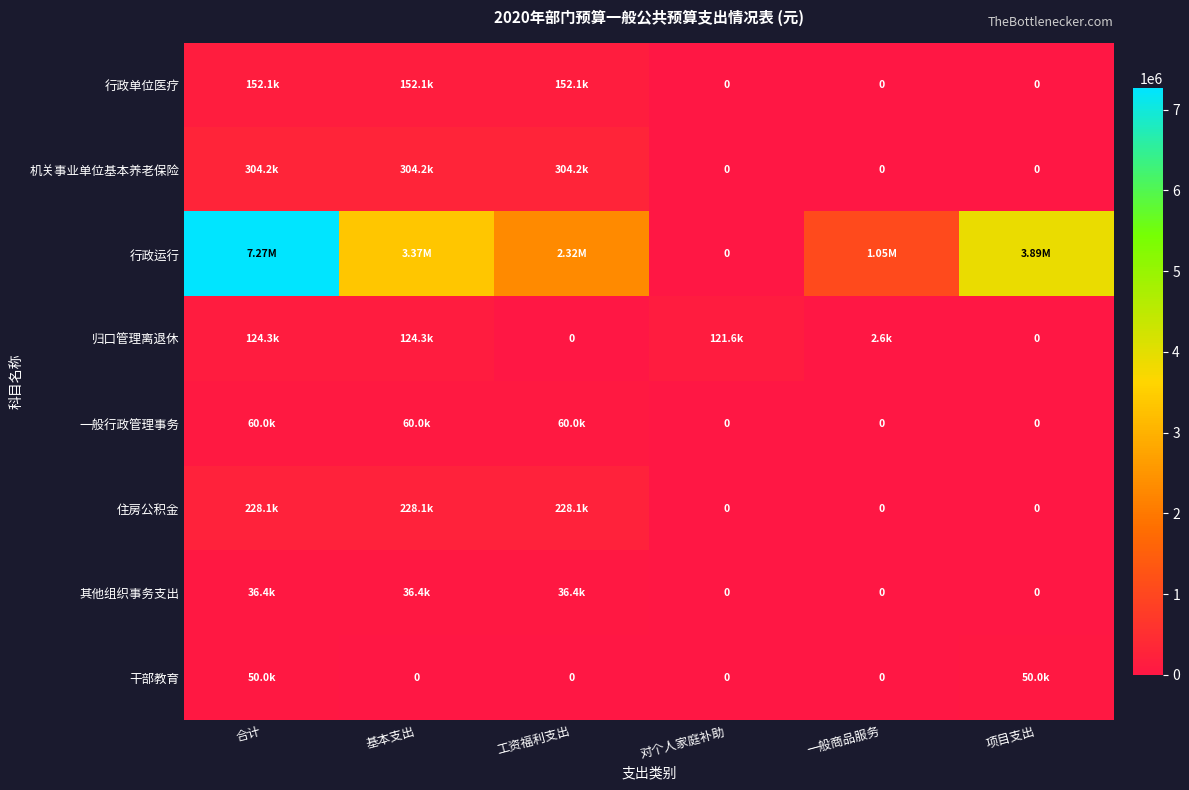

Rank the series by their maximum value, from lowest to highest.

其他组织事务支出, 干部教育, 一般行政管理事务, 归口管理离退休, 行政单位医疗, 住房公积金, 机关事业单位基本养老保险, 行政运行